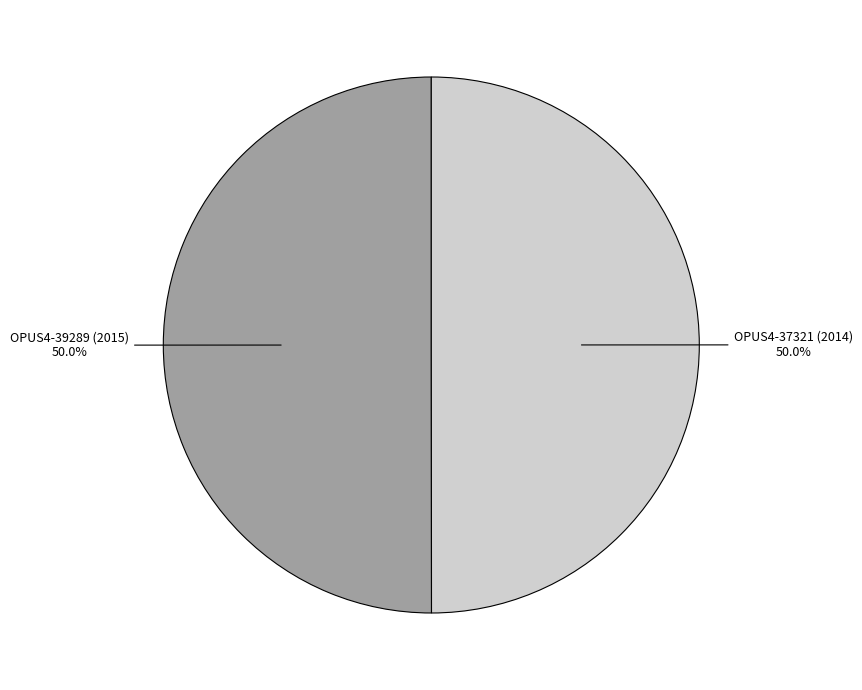

How many slices are in this pie chart?

2